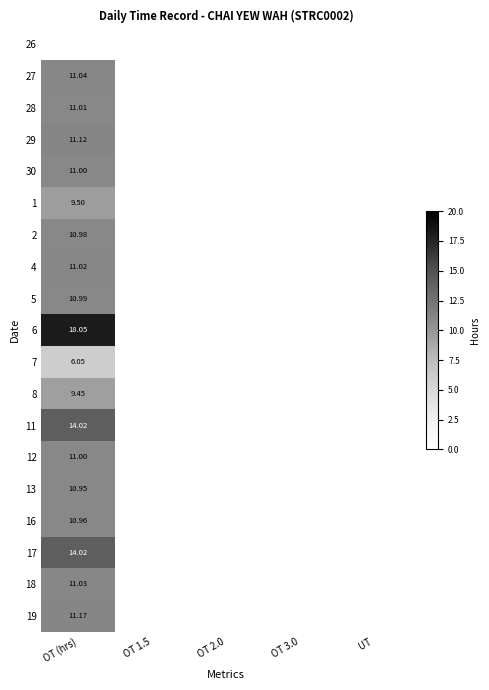

Is it true that 5 equals 0.0 at OT 3.0?

True